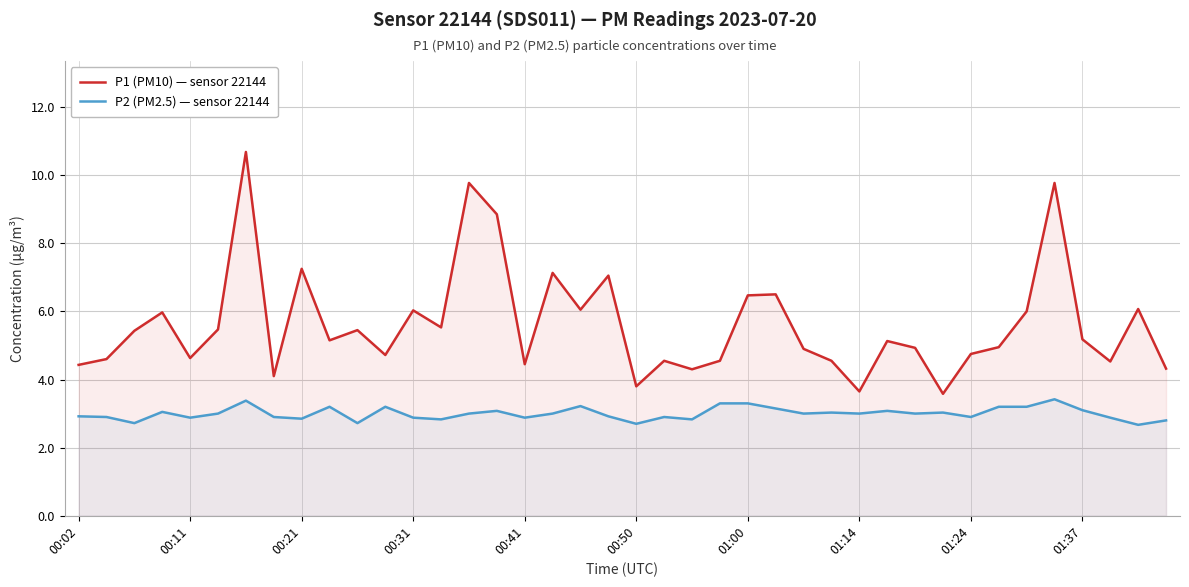

List the series in order of their overall mean, highest first.

P1 (PM10) — sensor 22144, P2 (PM2.5) — sensor 22144